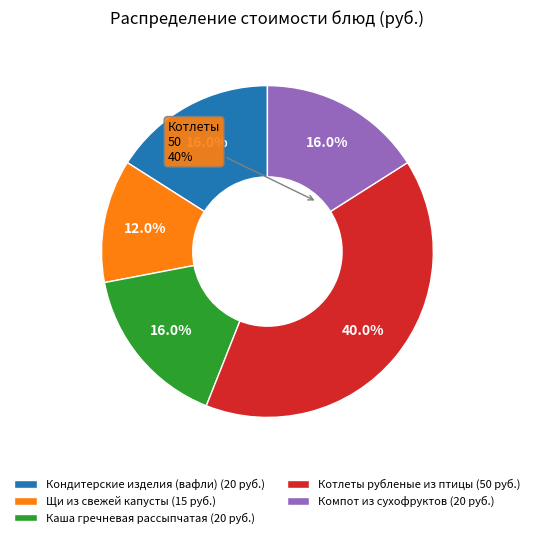

To the nearest percent, what is the average slice percentage?

20%